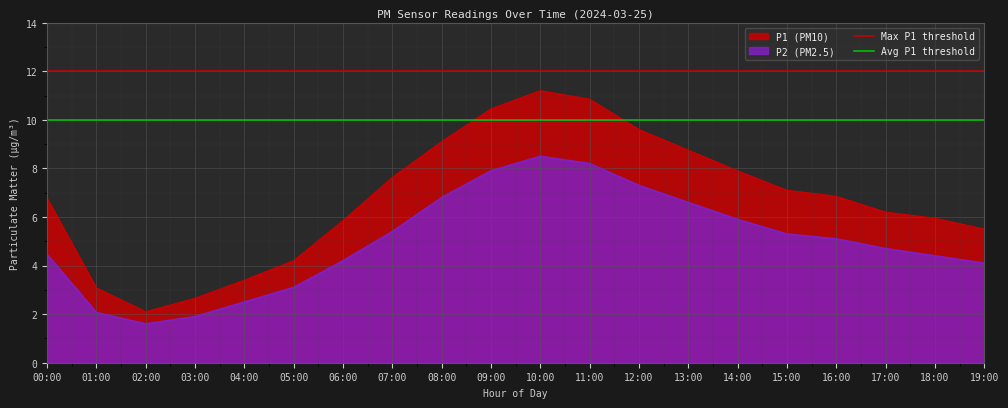

At which category does the chart reach its peak across all series?

00:00